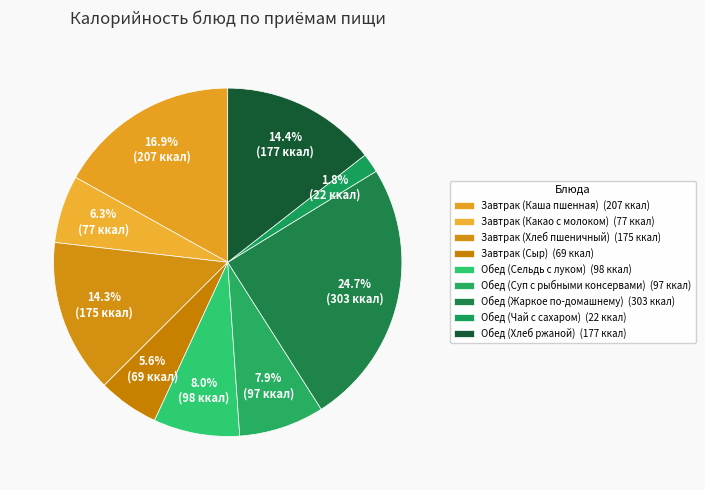

What is the total percentage of Завтрак (Какао с молоком) and Обед (Чай с сахаром)?

8.1%